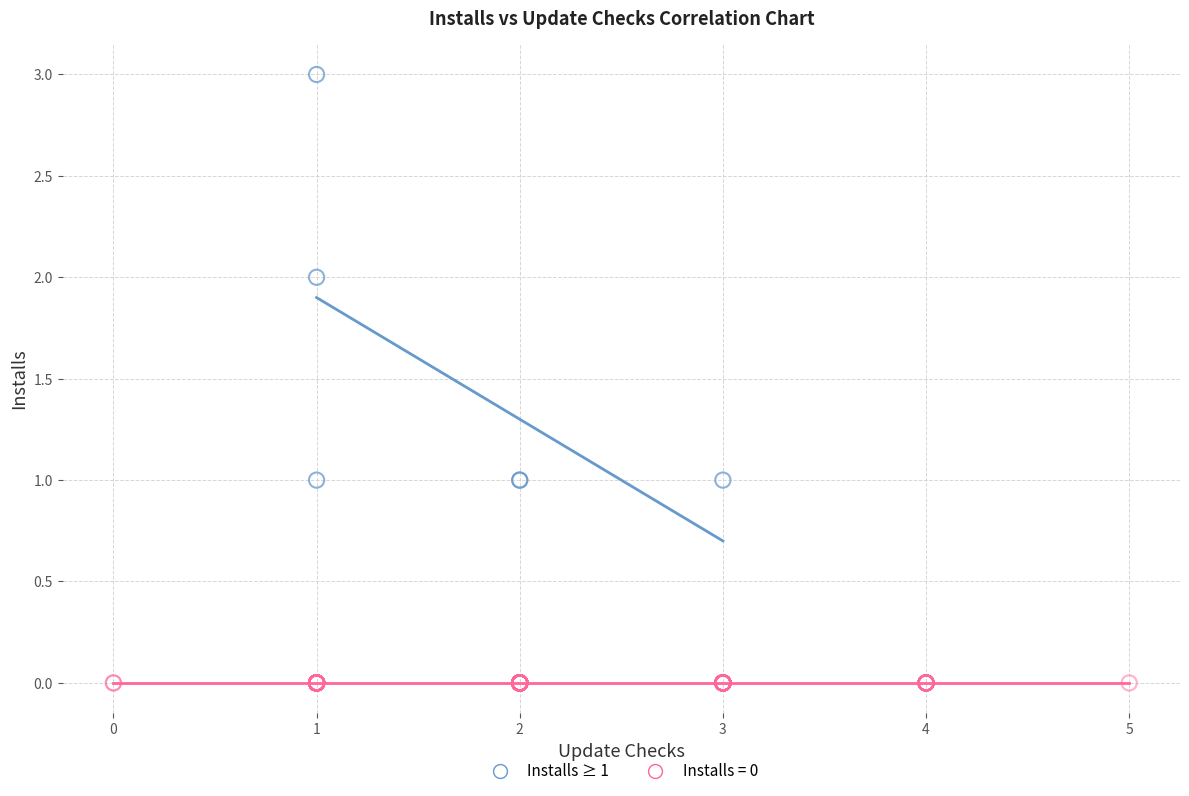

Which series reaches the maximum Y coordinate?

Installs ≥ 1